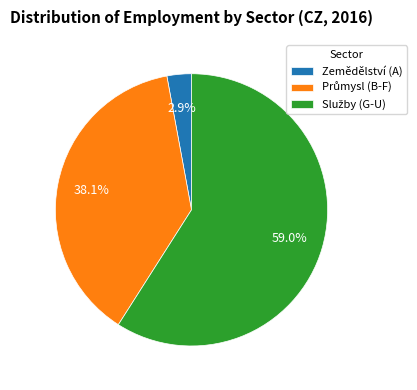

Does Zemědělství (A) account for over 50% of the chart?

No